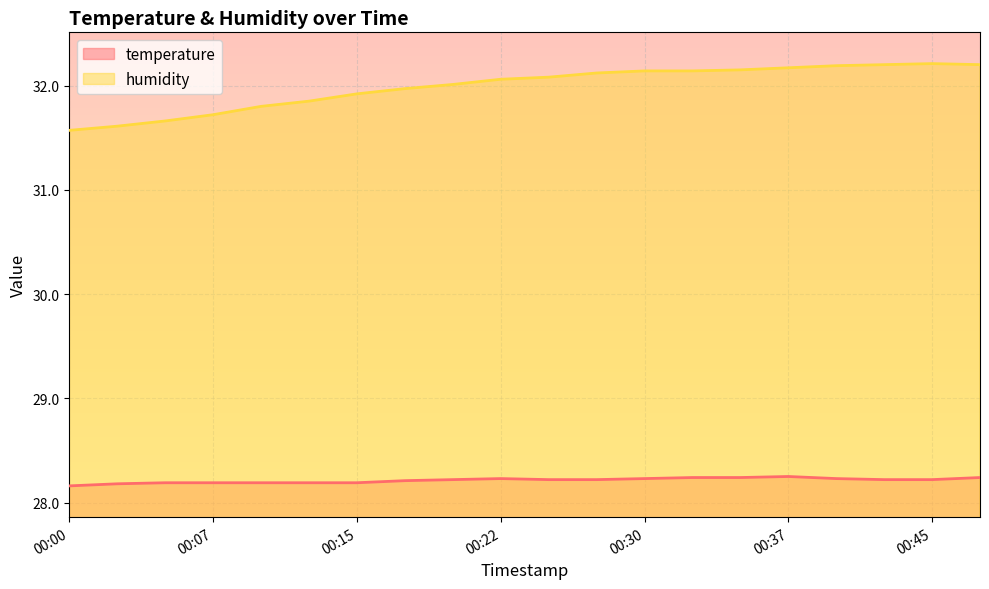

Between 00:15 and 00:32, which is larger?

00:32